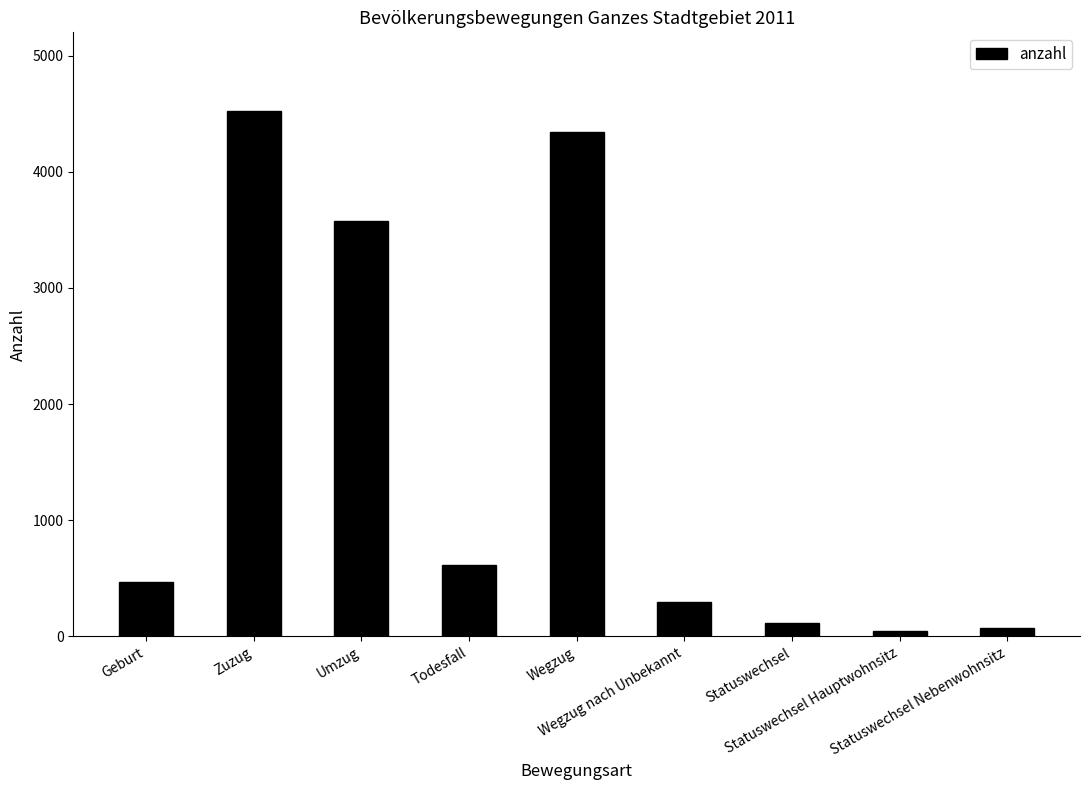

What is the maximum value shown in the chart?

4522